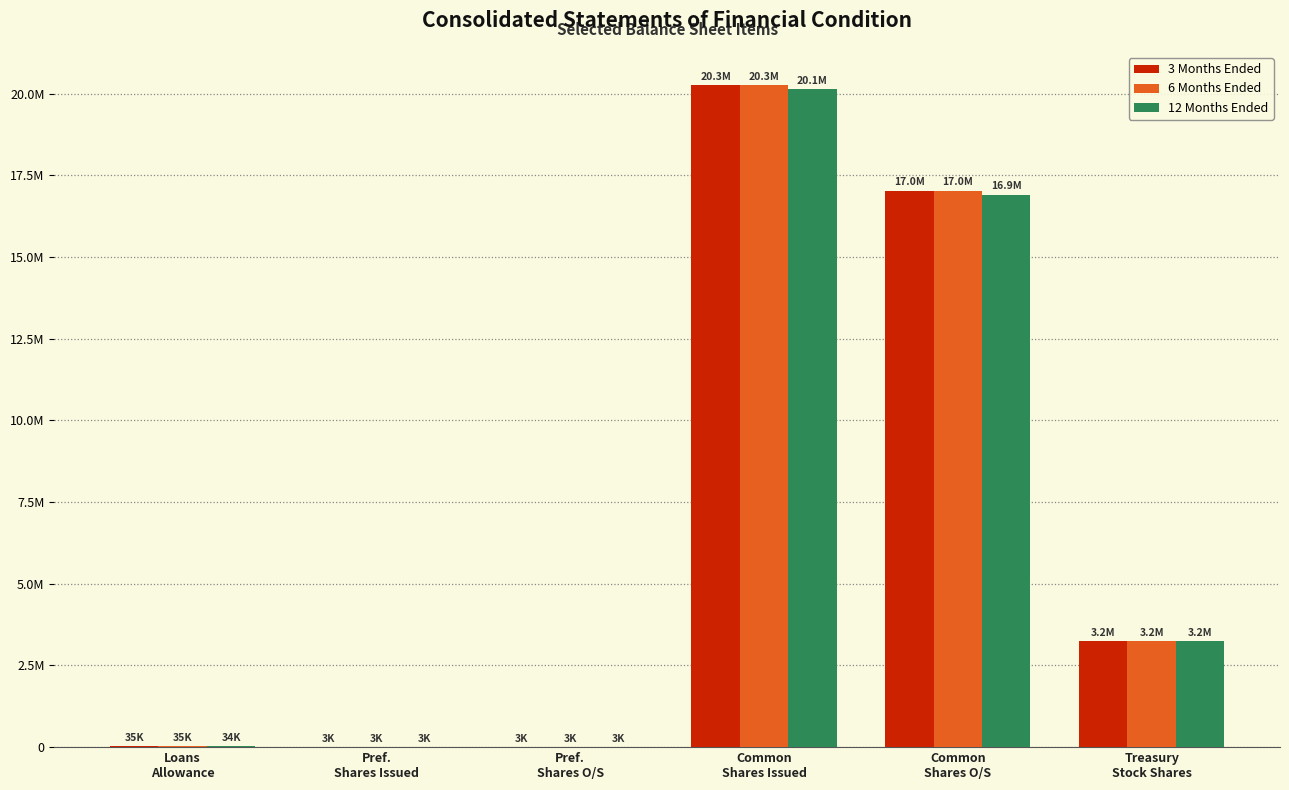

Which label corresponds to the smallest value in the chart?

Pref.
Shares Issued